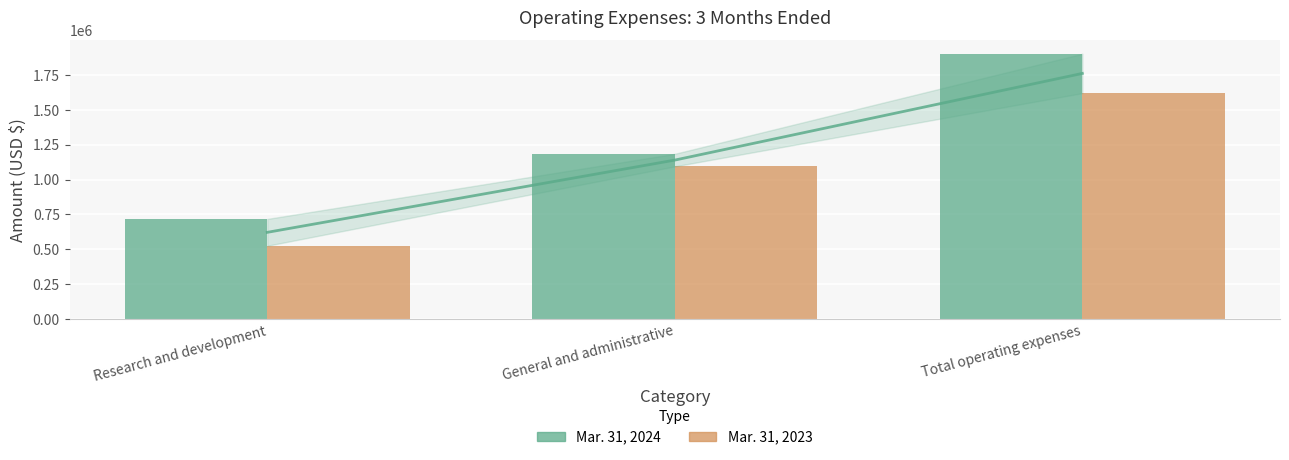

Is it true that Mar. 31, 2024 equals 717582 at Research and development?

True